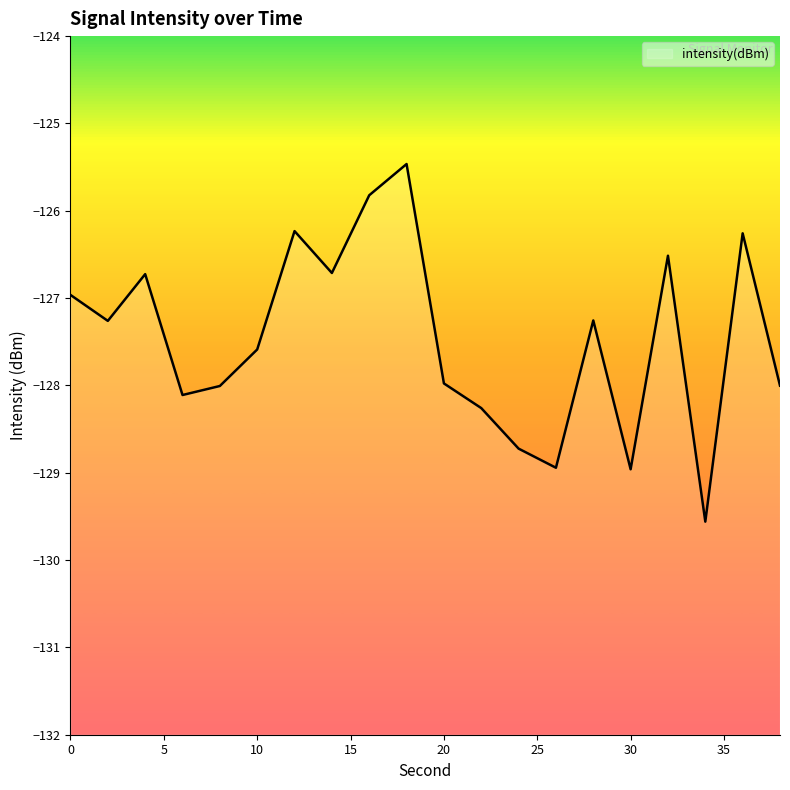

What is the sum of all values?

-2549.3